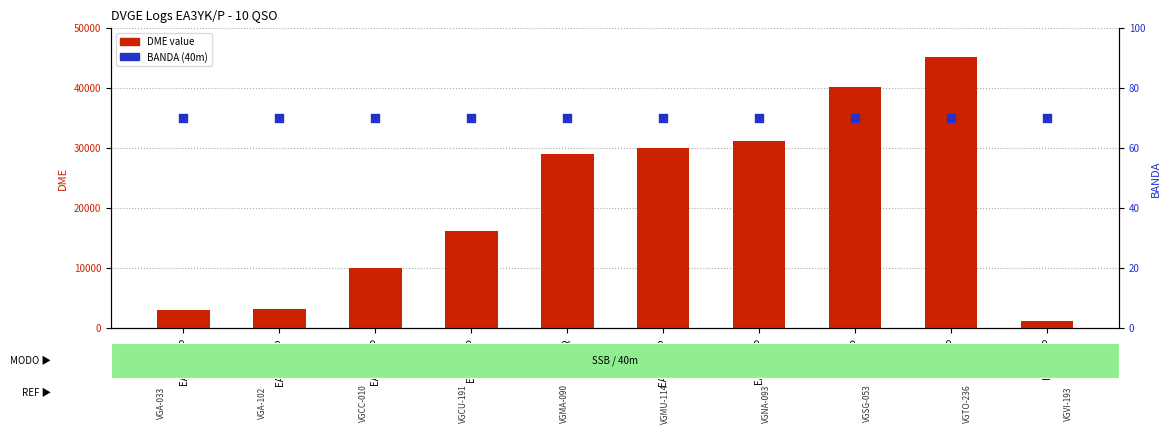

Is the value of BANDA (normalised) at EA5ADM/P greater than the value of DME value at EA5URO/P?

No